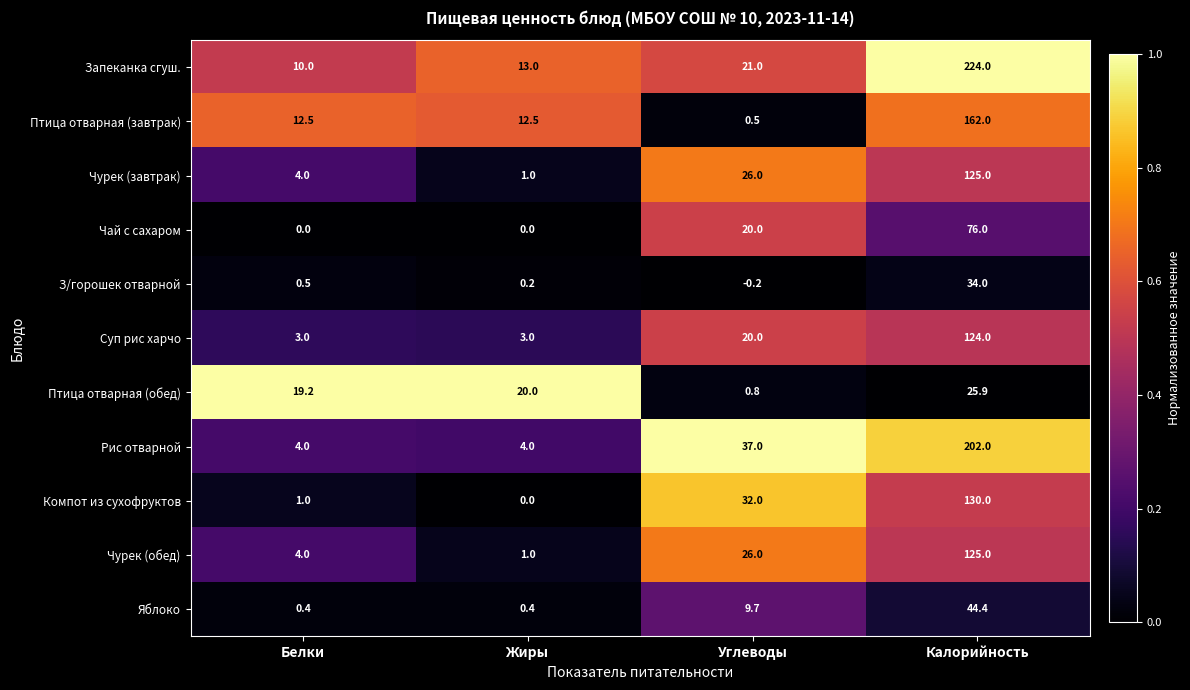

What is the approximate value of Птица отварная (завтрак) at Углеводы?

0.5